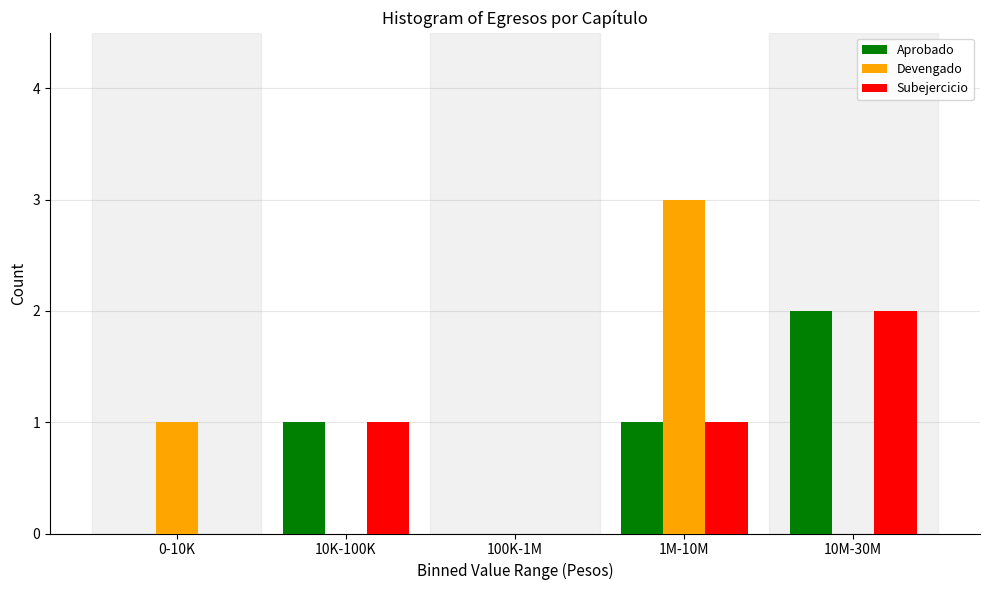

Reading left to right, list all the values displayed in this chart.

Aprobado: 0-10K=0	10K-100K=1	100K-1M=0	1M-10M=1	10M-30M=2
Devengado: 0-10K=1	10K-100K=0	100K-1M=0	1M-10M=3	10M-30M=0
Subejercicio: 0-10K=0	10K-100K=1	100K-1M=0	1M-10M=1	10M-30M=2